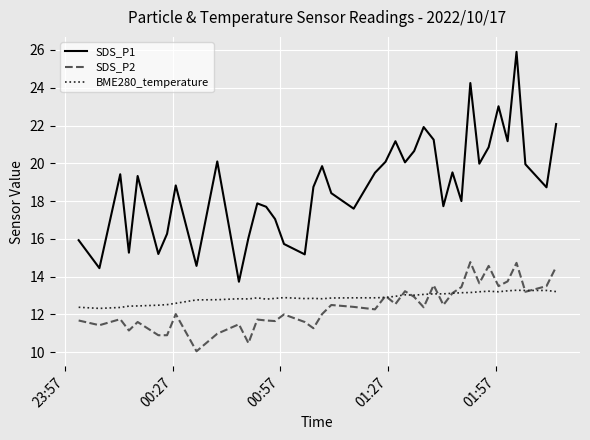

True or false: SDS_P1 and BME280_temperature intersect in this chart.

False